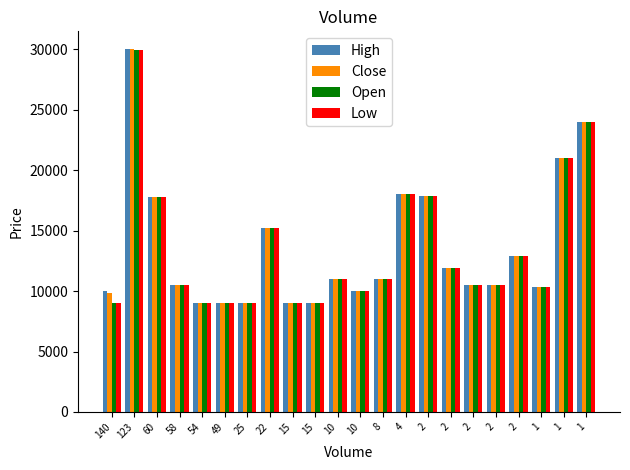

What are all the series names shown in the legend?

High, Close, Open, Low